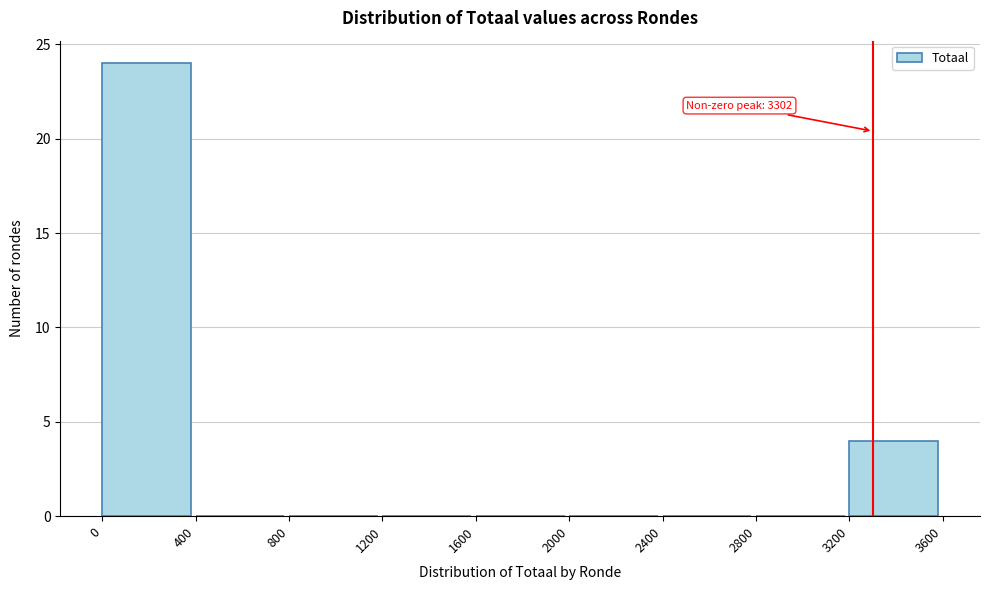

Which range on the x-axis has the tallest bar?

0 to 400